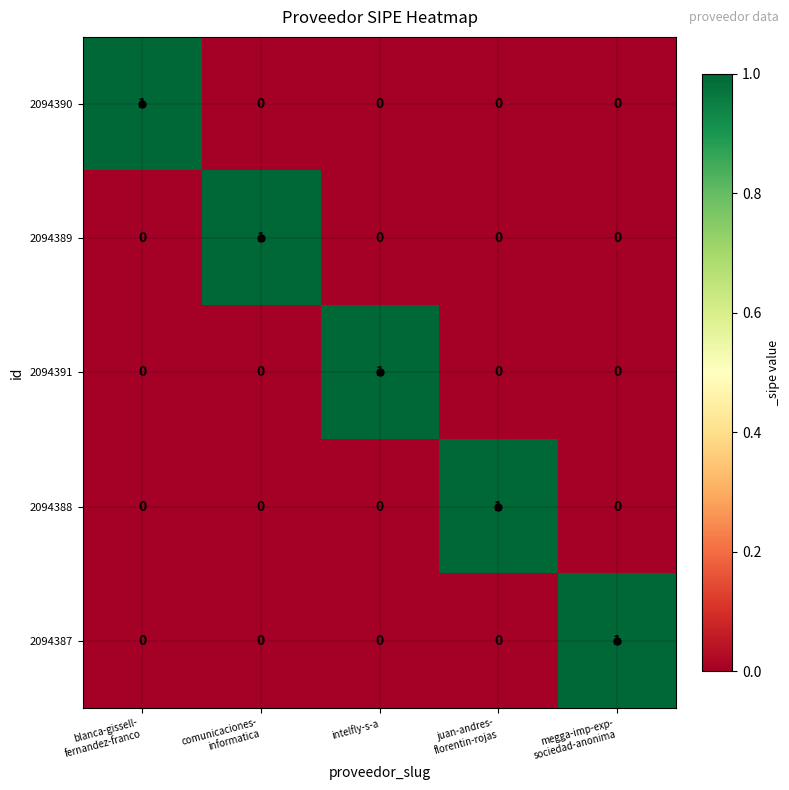

Count the number of categories in the chart.

5